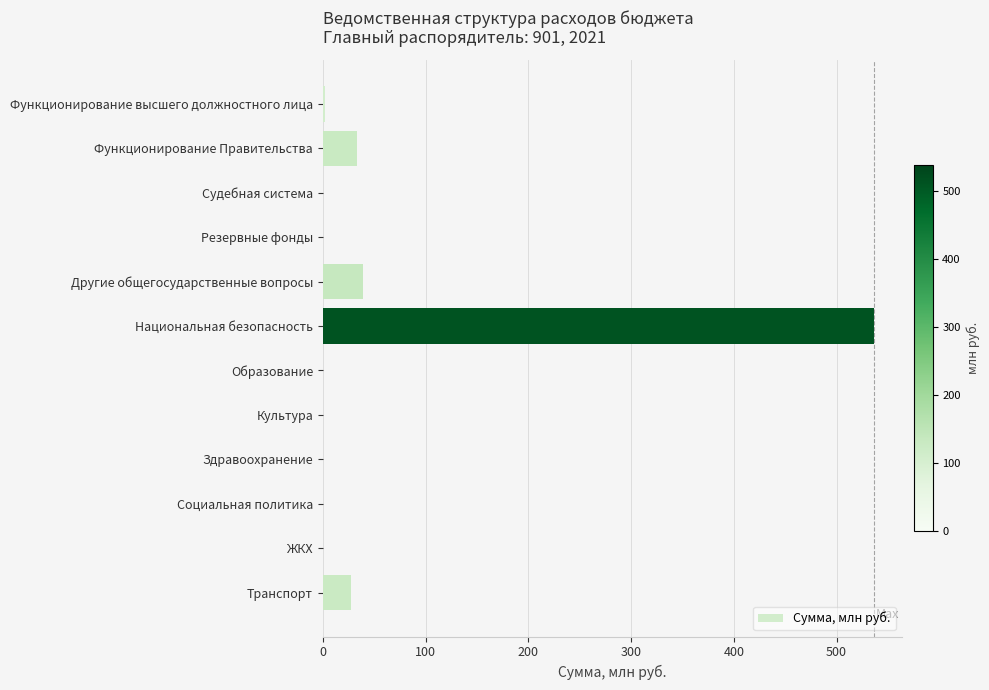

What is the change in value from Другие общегосударственные вопросы to Национальная безопасность?

+498.4